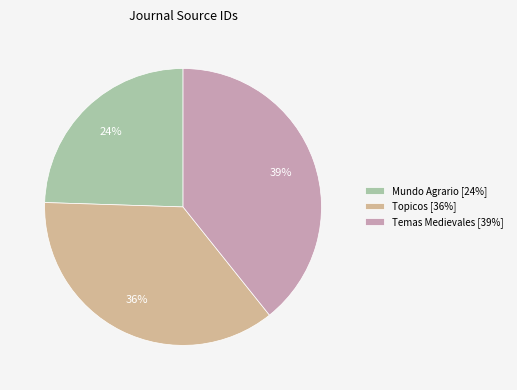

What percentage is the Temas Medievales slice, to the nearest percent?

39%